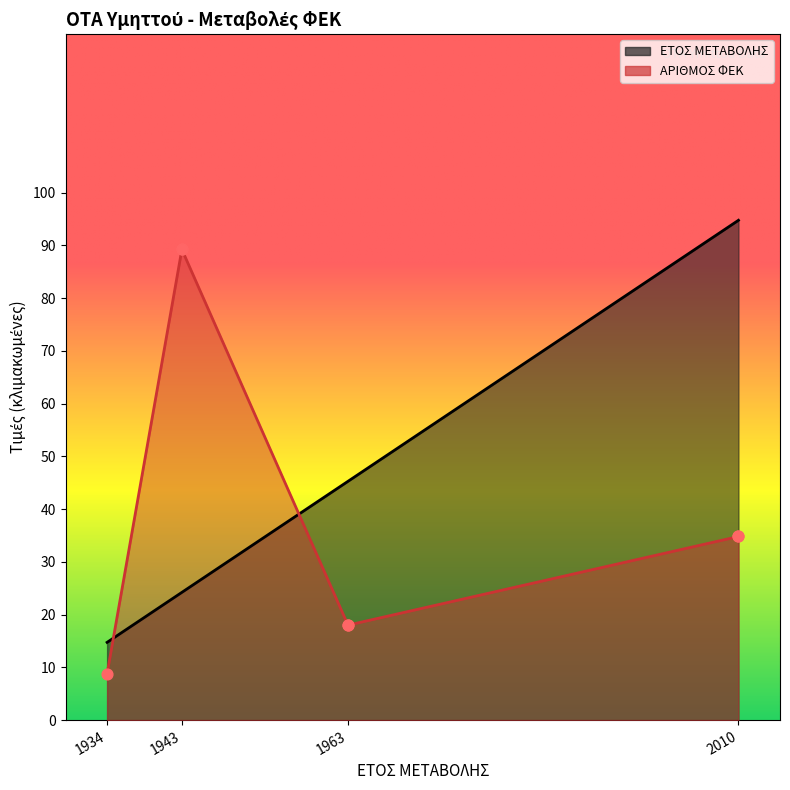

At which category is the sum across all series the highest?

2010